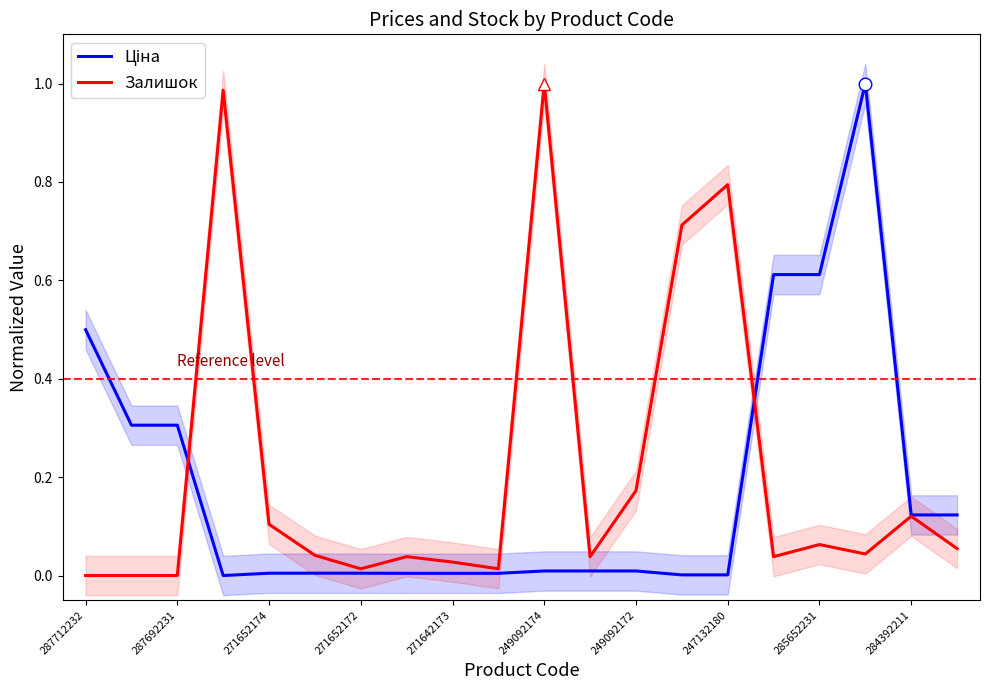

Which label corresponds to the largest value in the chart?

17